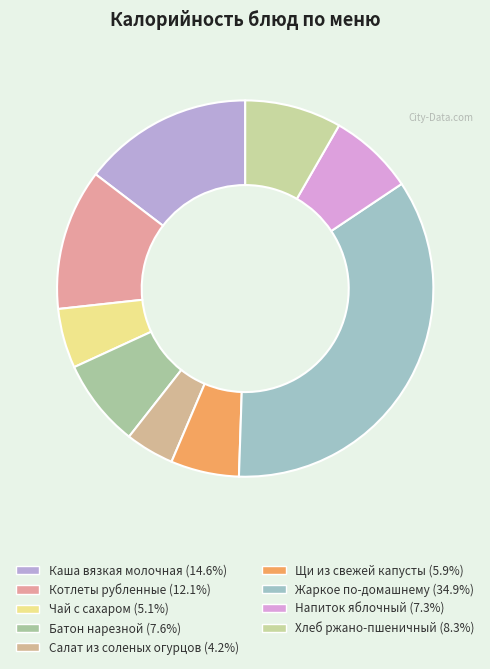

Approximately how many times larger is the value at Хлеб ржано-пшеничный compared to Каша вязкая молочная?

0.6